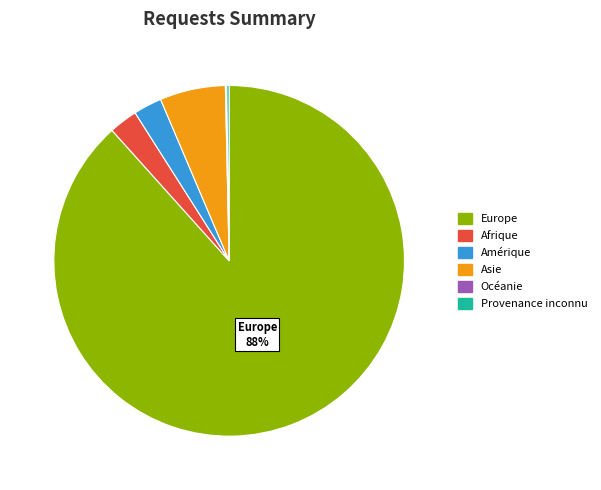

Is the sum of Europe and Amérique greater than half?

Yes